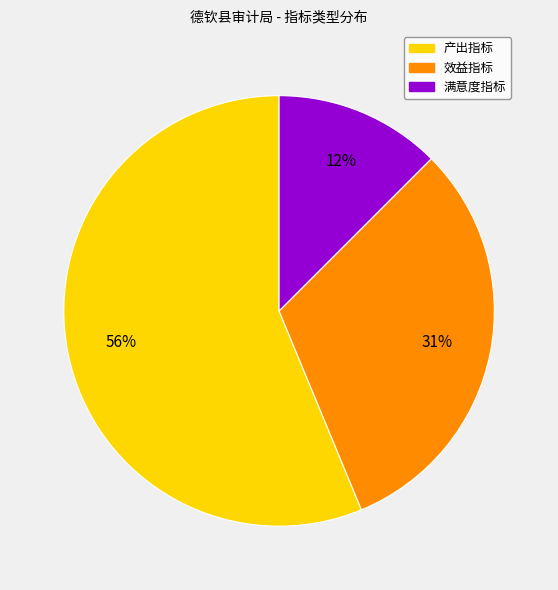

Approximately how many times larger is the value at 产出指标 compared to 效益指标?

1.8